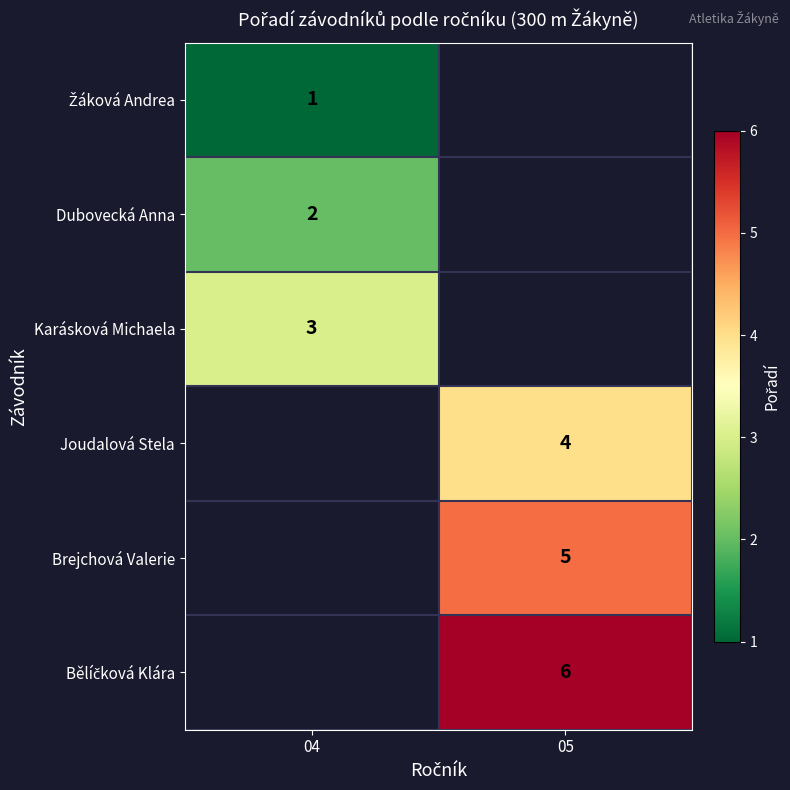

Count the number of categories in the chart.

2